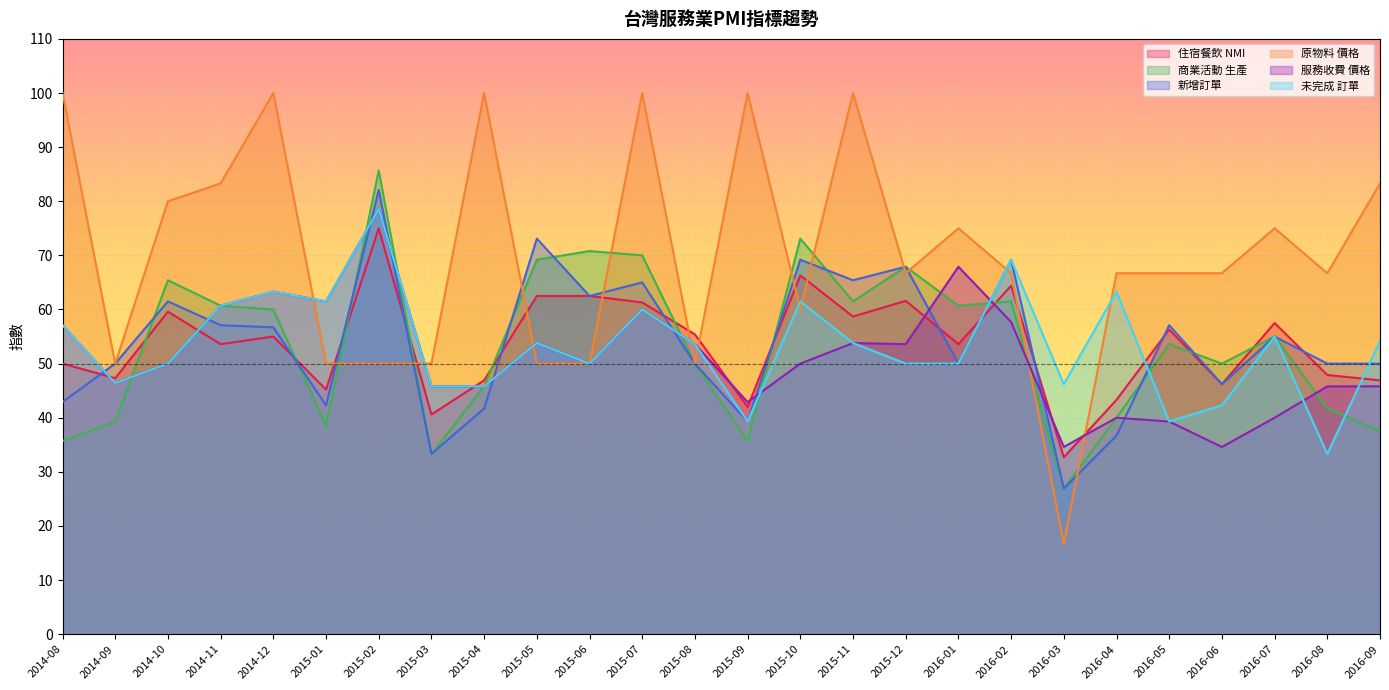

What are all the series names shown in the legend?

住宿餐飲 NMI, 商業活動 生產, 新增訂單, 原物料 價格, 服務收費 價格, 未完成 訂單